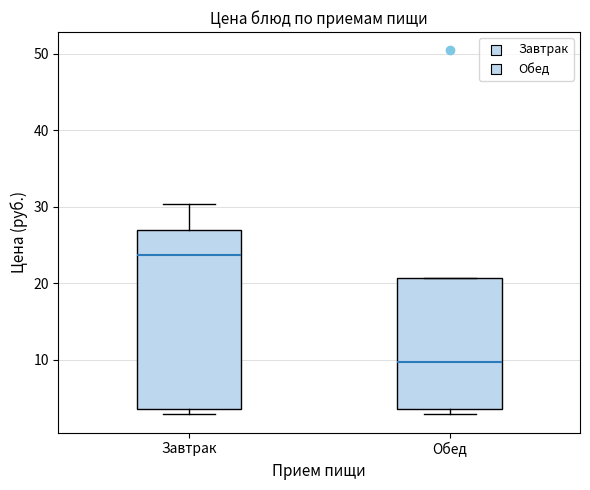

Reading left to right, transcribe this box plot: for each box, give where its median line is, the range the box spans, and where its two whiskers end, as read against the y-axis. The values are not printed on the chart, so give them approximately, as read against the axis.

Завтрак: median 24, box 4 to 27, whiskers 3 to 30
Обед: median 10, box 4 to 21, whiskers 3 to 21